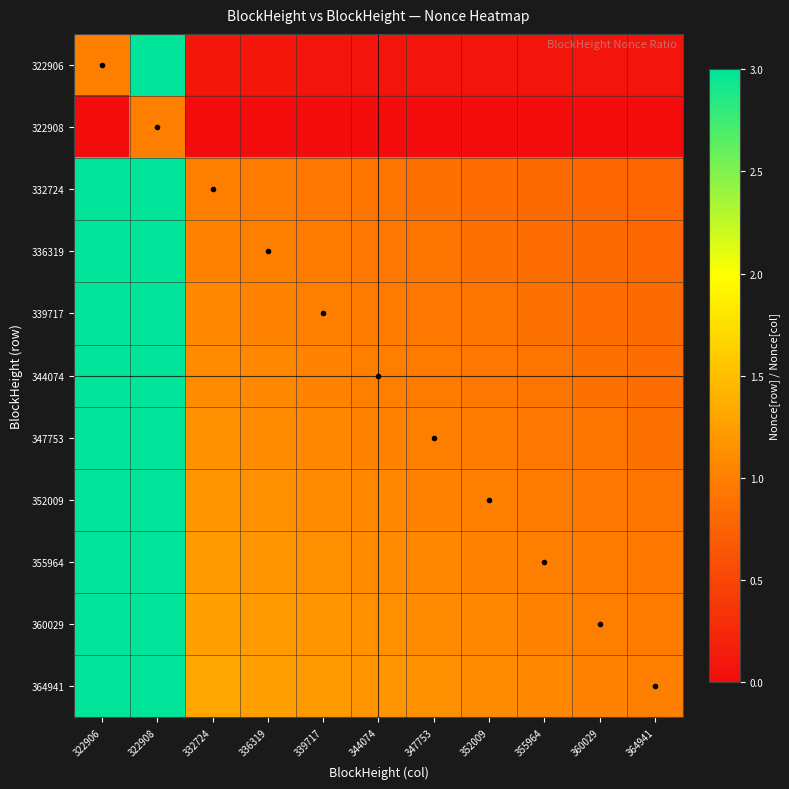

Count the number of data series in this chart.

11